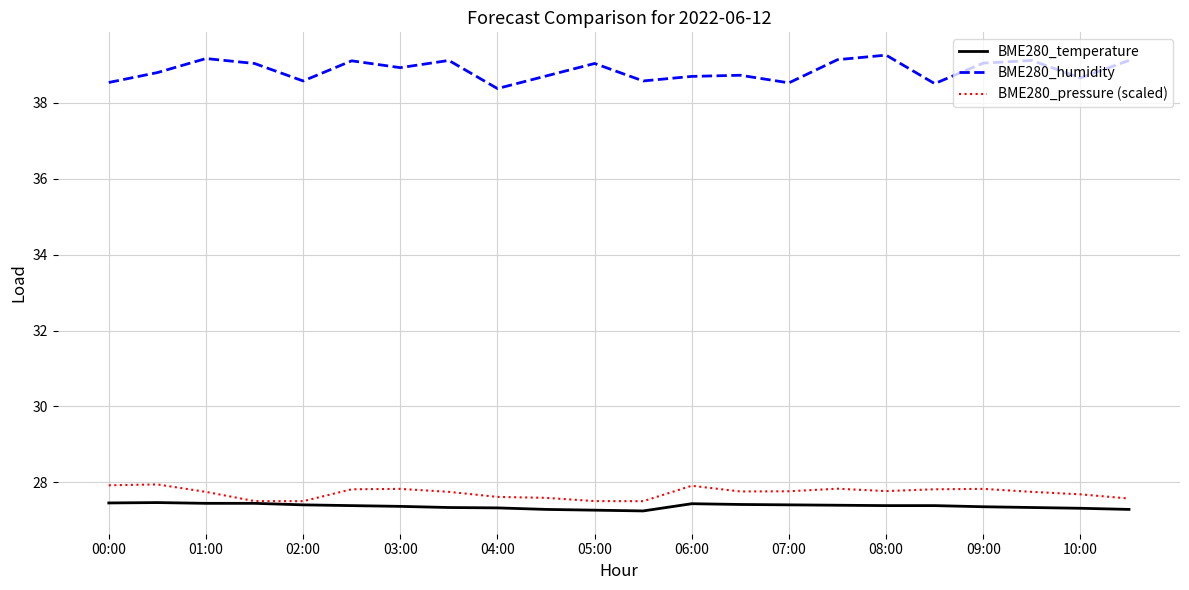

Which series has the widest spread of values?

BME280_humidity